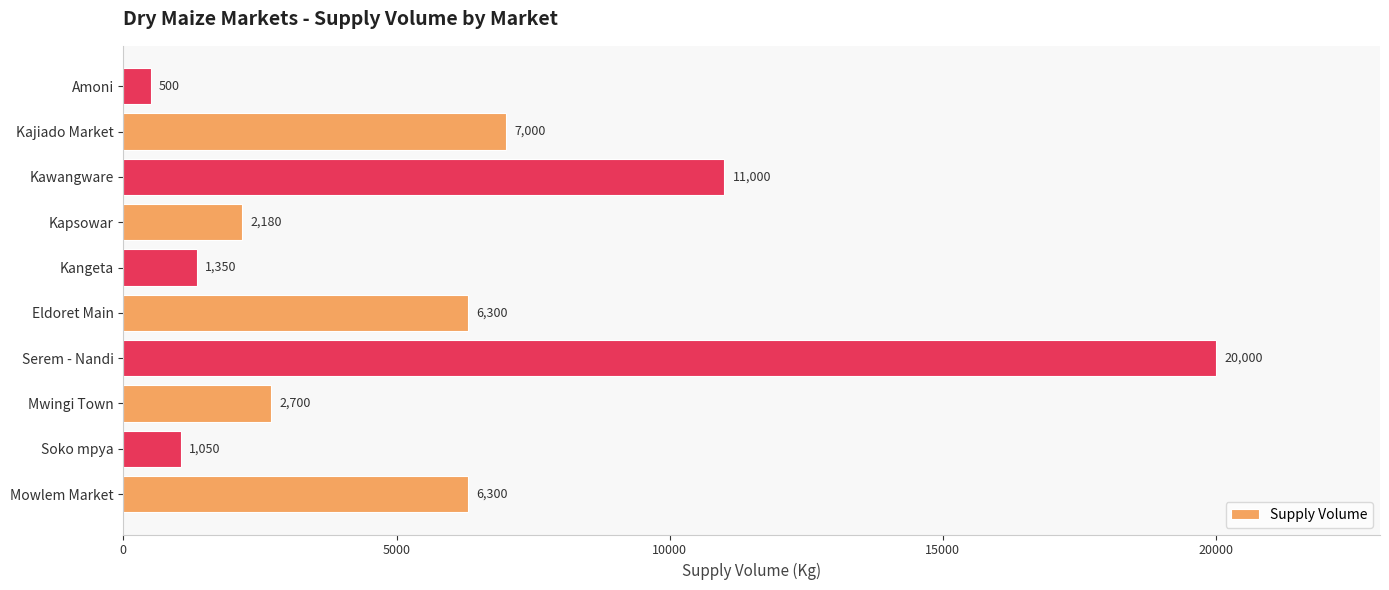

How many values are below 6300?

5